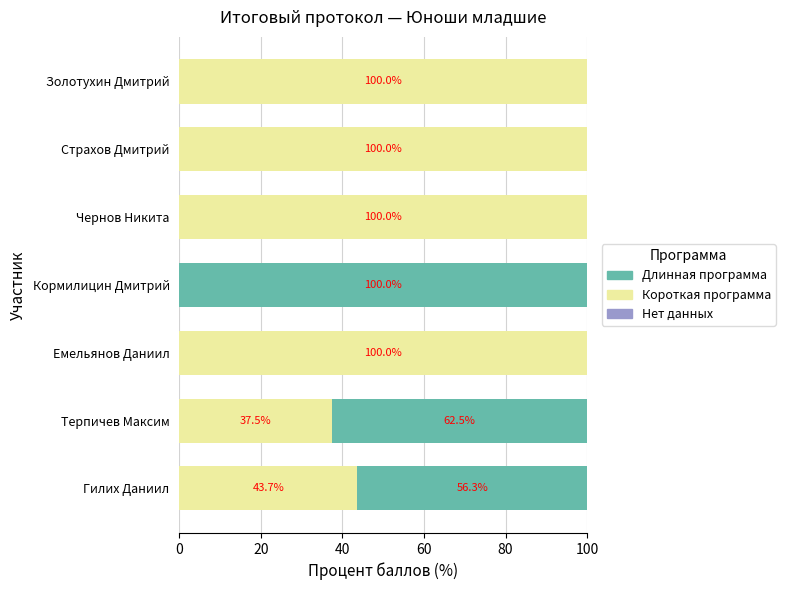

Count the number of categories in the chart.

7